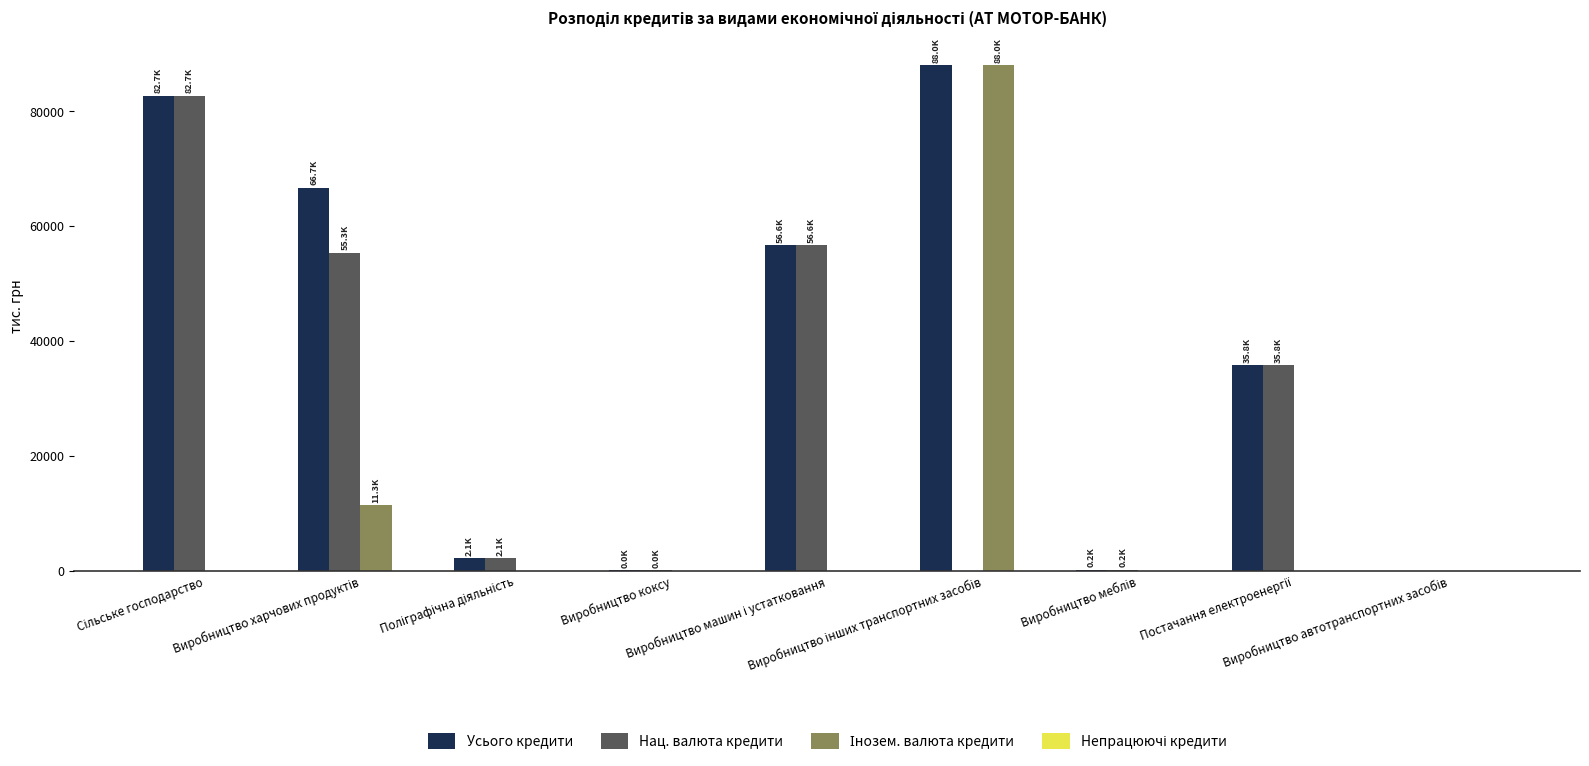

What is the sum of all Усього кредити values?

332136.7